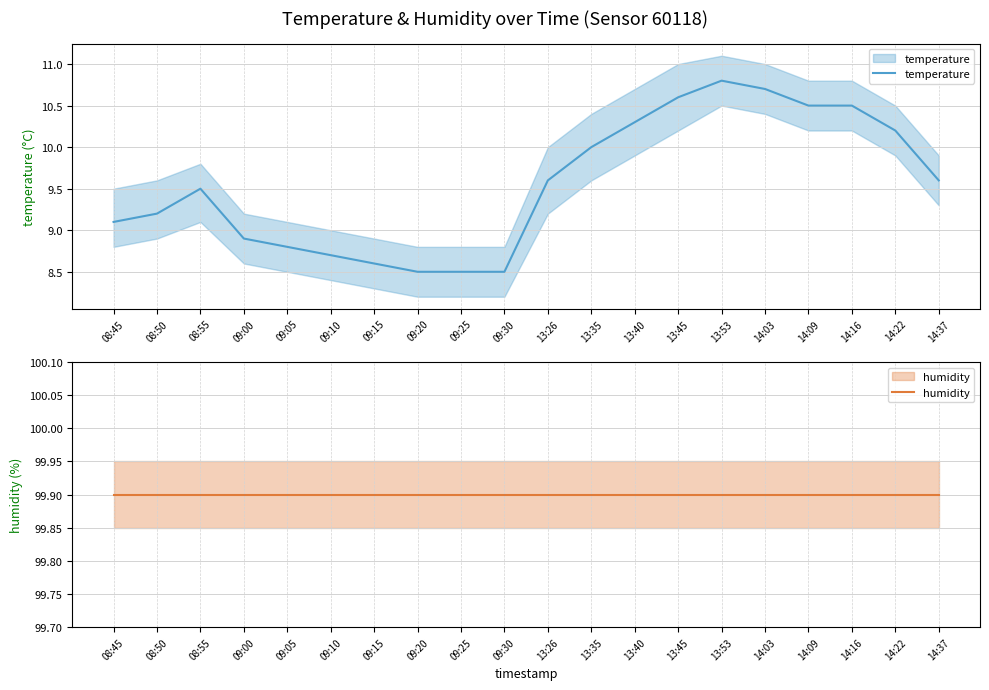

Where is the first local maximum for temperature?

08:55